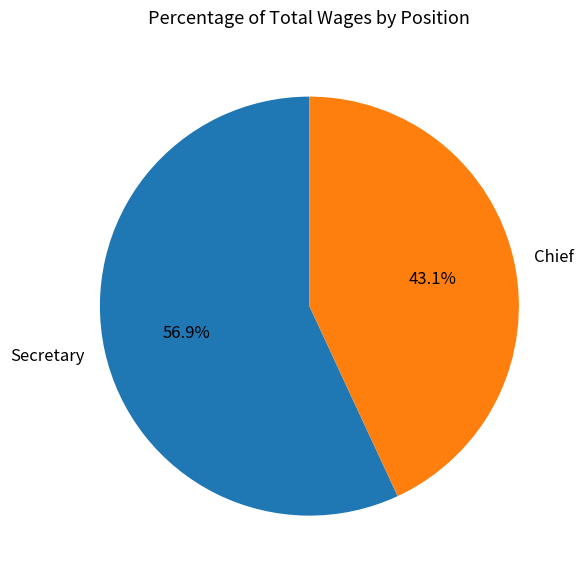

To the nearest percent, what portion does Chief represent?

43%